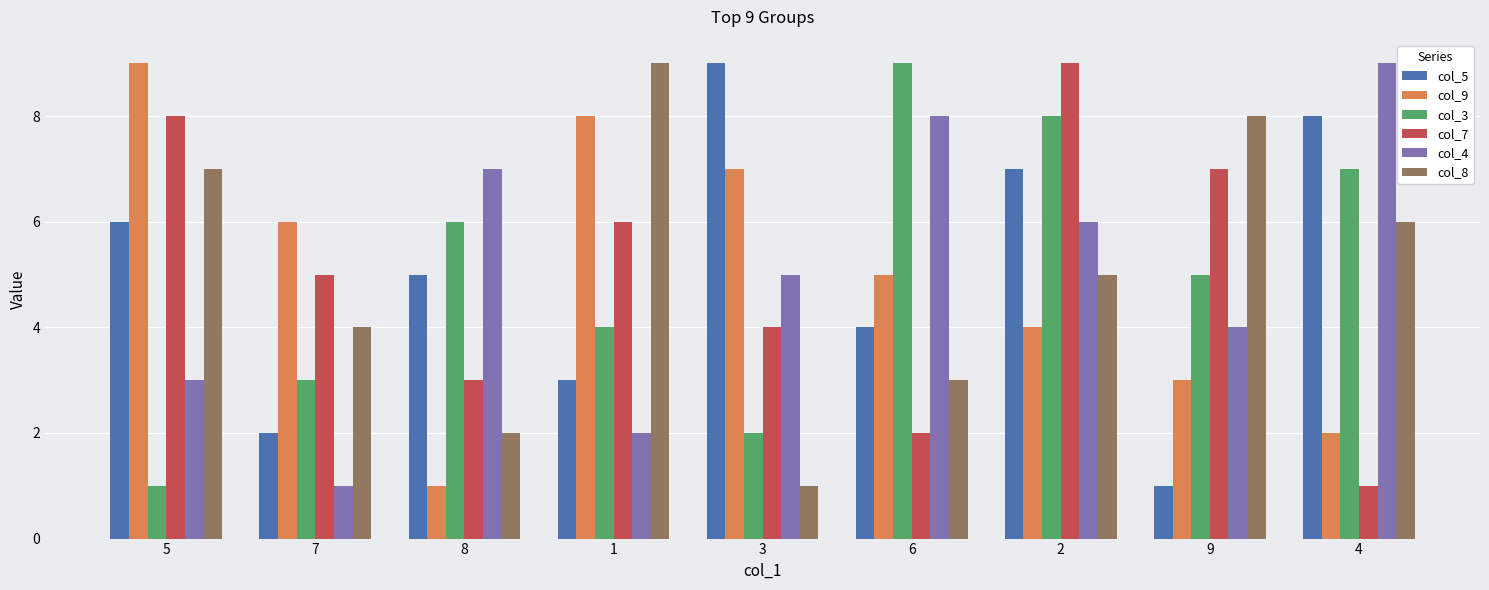

List the labels in order of col_3 value, largest first.

6, 2, 4, 8, 9, 1, 7, 3, 5